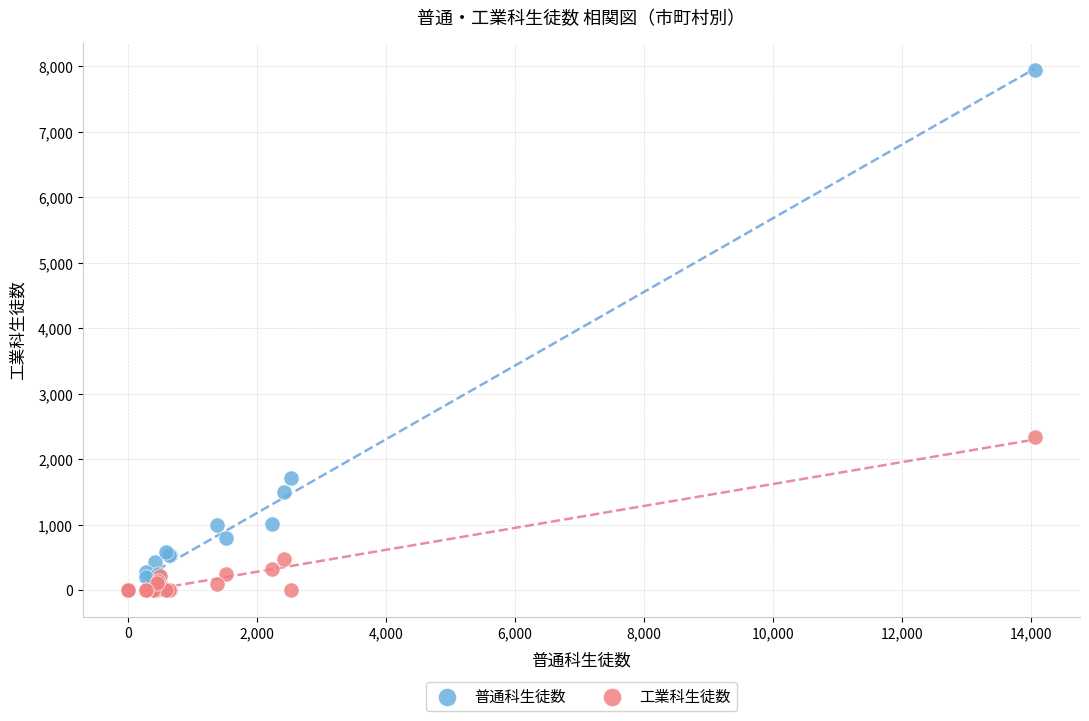

In the 普通科生徒数 series, what Y value is closest to 3973?

1720